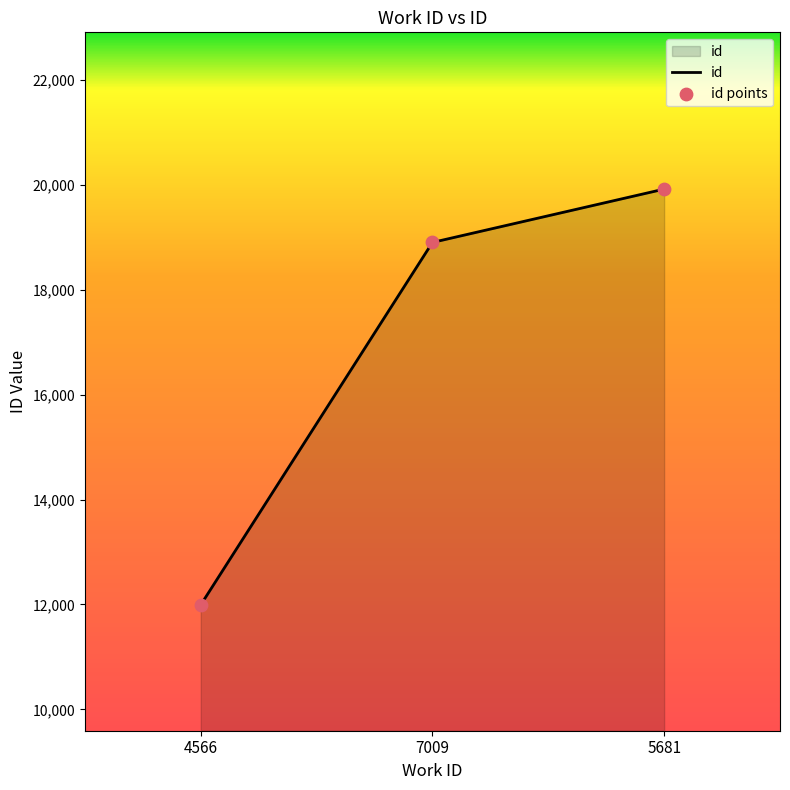

What is the change in value from 4566 to 7009?

+6906